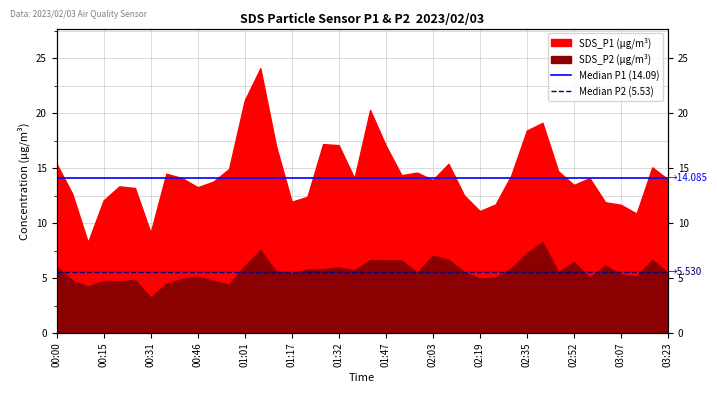

What is the minimum value for Median P2 (5.53)?

5.5